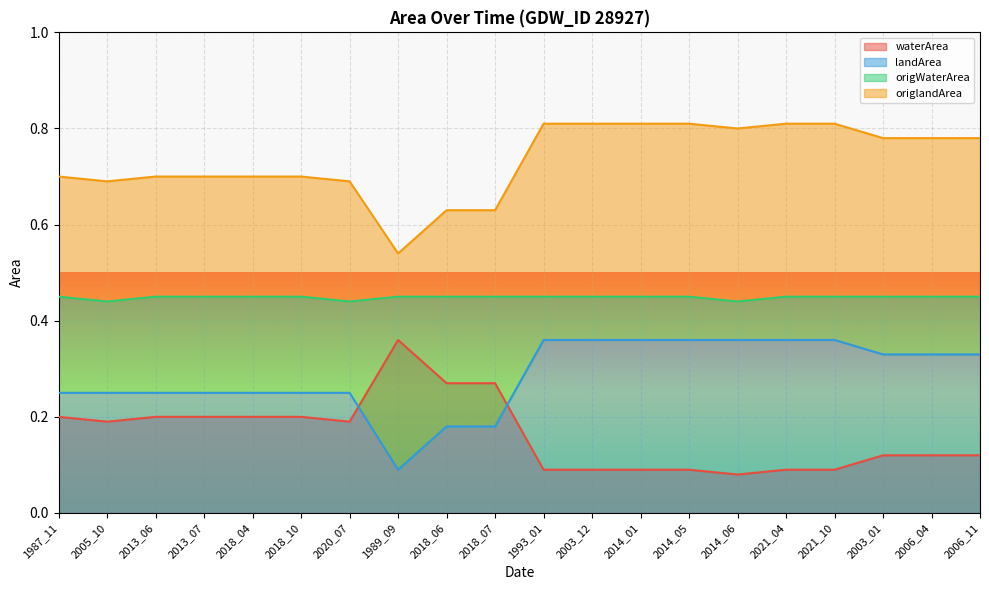

Where is the first local minimum for landArea?

1989_09